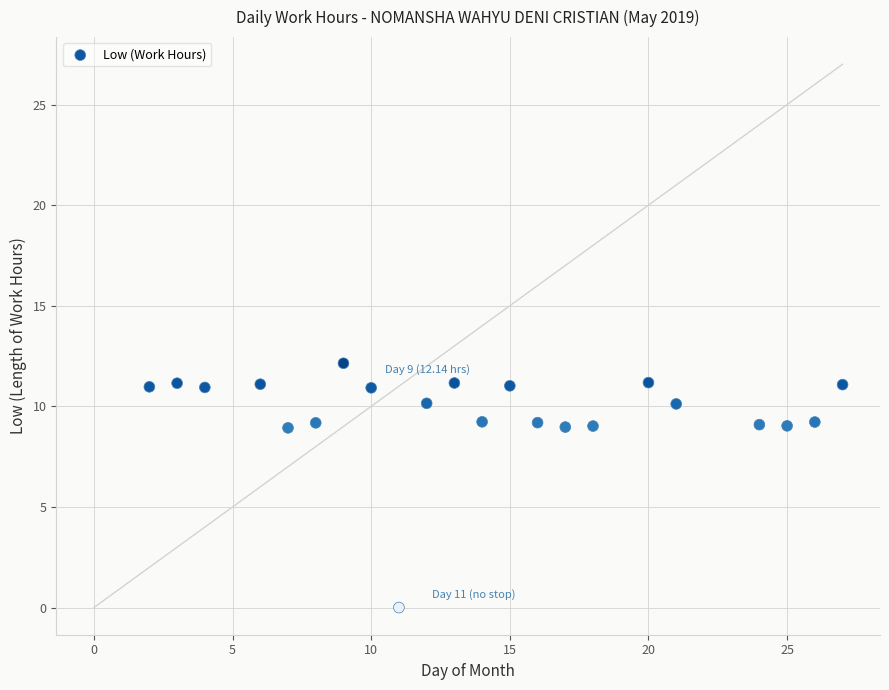

What is the range of X values (max minus min)?

25.0